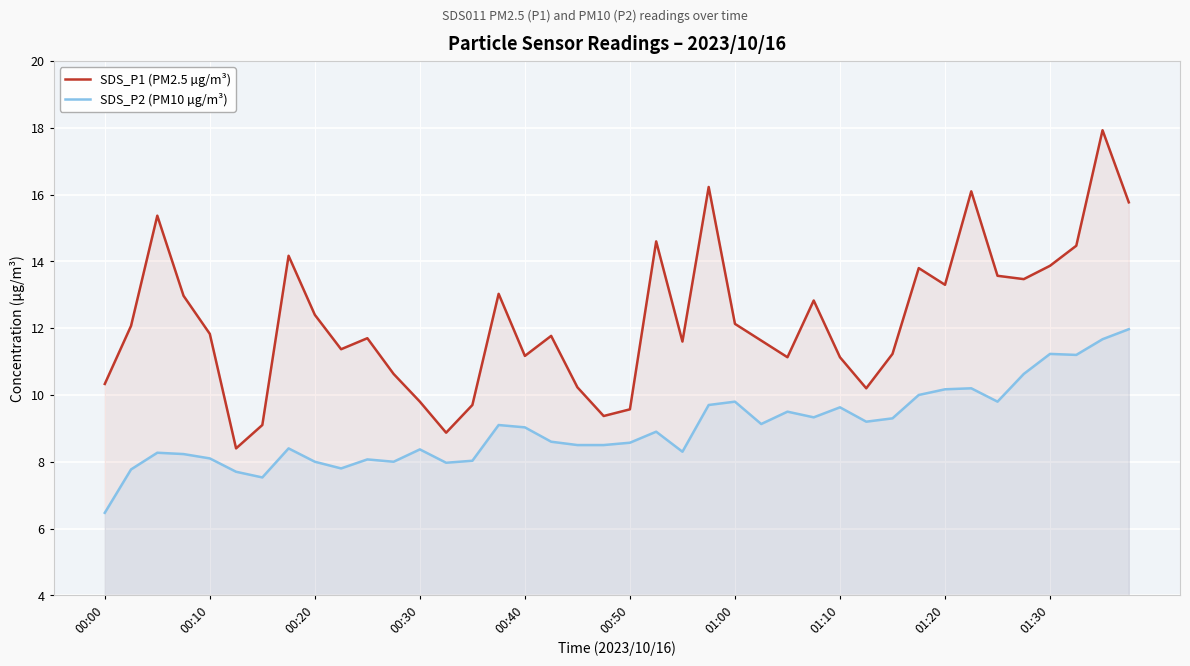

True or false: SDS_P1 (PM2.5 µg/m³) has a value of 6.5 at 00:20.

False